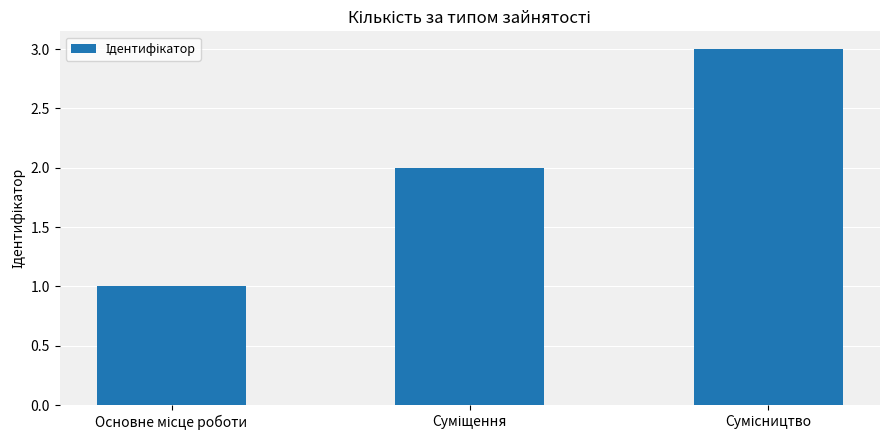

What is the difference between the maximum and minimum values?

2